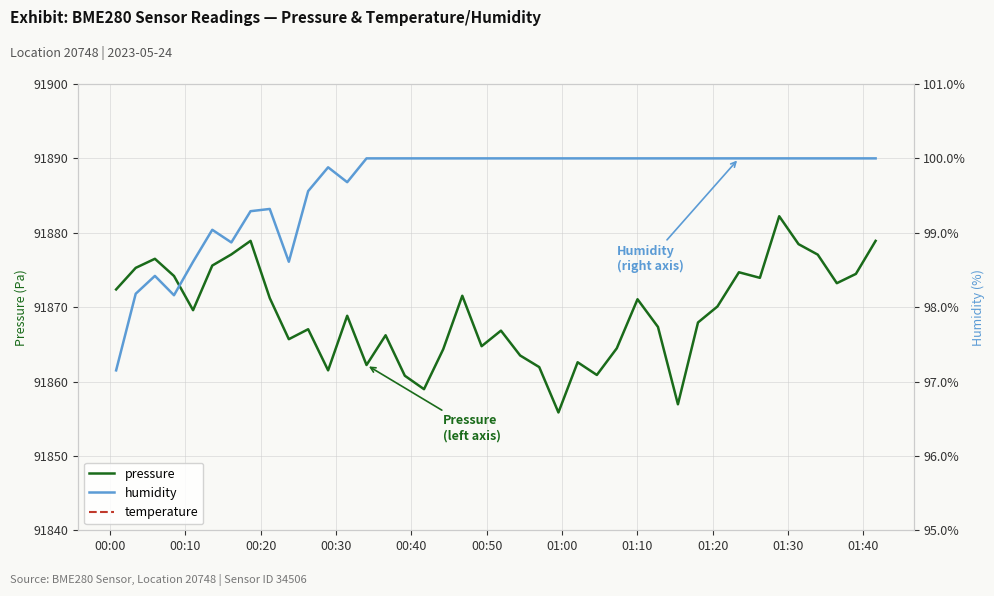

How many distinct data groups are displayed?

3